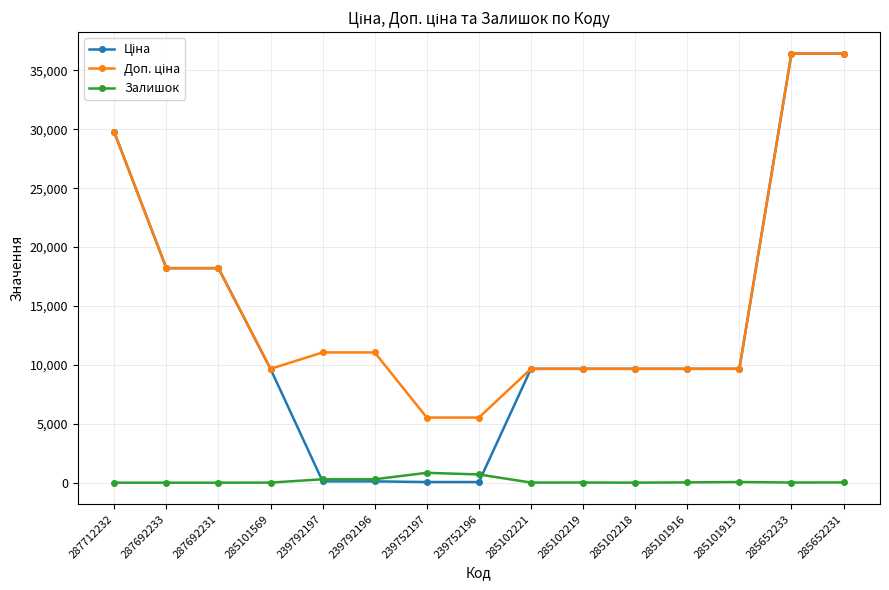

How many data points does each series have?

15